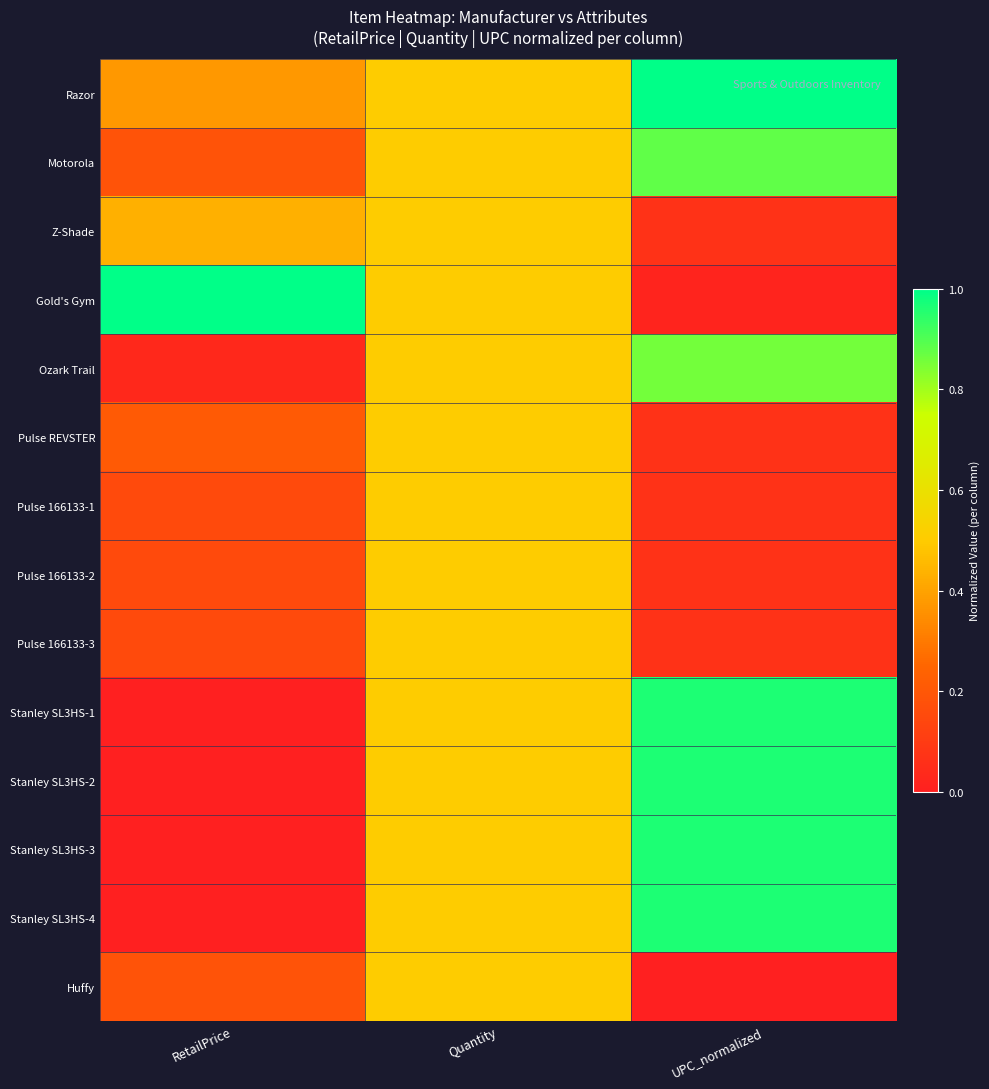

At Quantity, list the series in order from smallest to largest.

Razor, Motorola, Z-Shade, Gold's Gym, Ozark Trail, Pulse REVSTER, Pulse 166133-1, Pulse 166133-2, Pulse 166133-3, Stanley SL3HS-1, Stanley SL3HS-2, Stanley SL3HS-3, Stanley SL3HS-4, Huffy